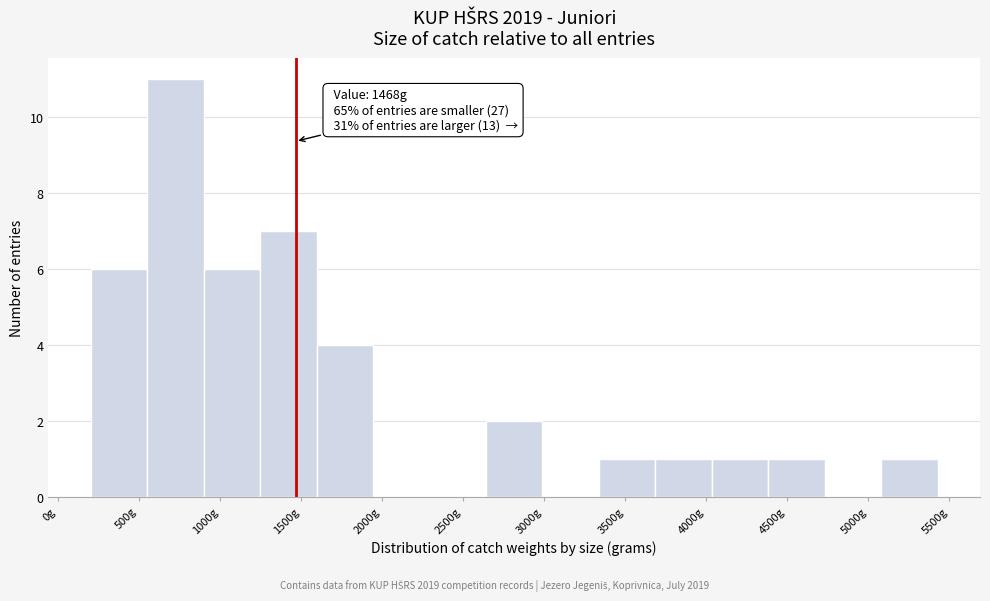

Over which range of the x-axis is the bar tallest?

550 to 900